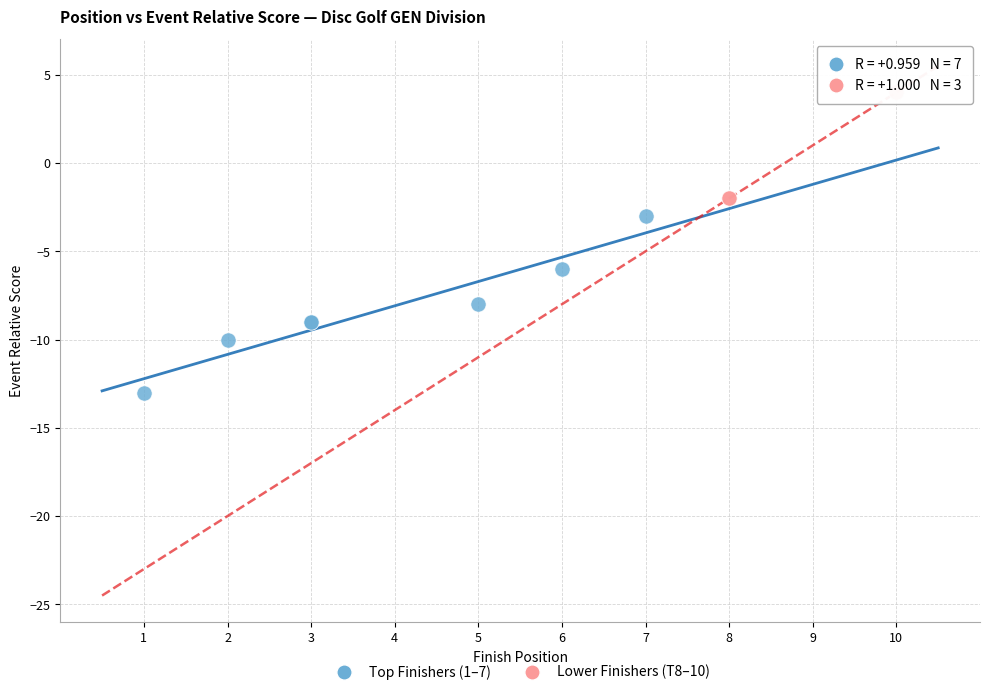

Which series has the largest Y range (max minus min)?

Top Finishers (1–7)